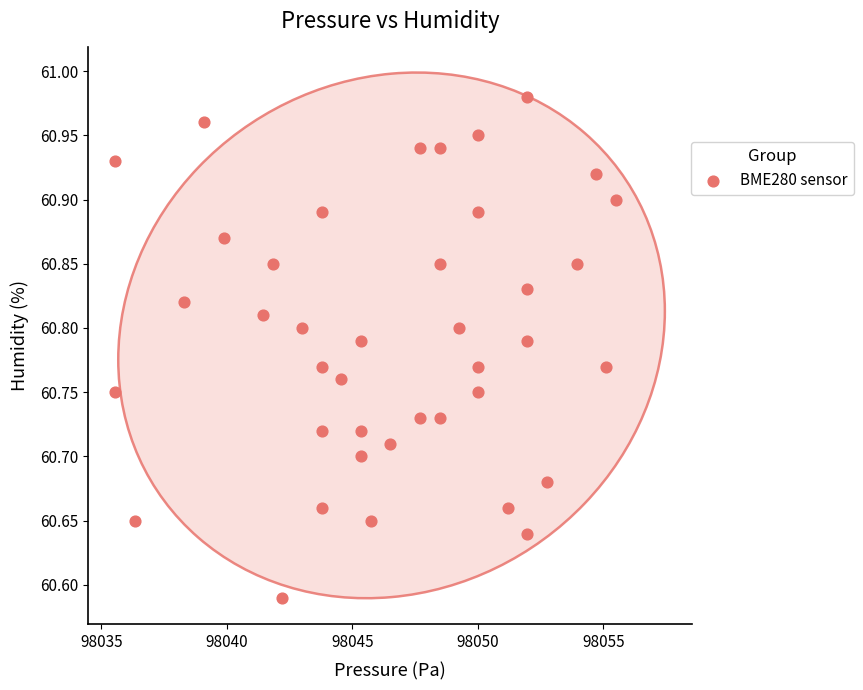

What is the range of Y values (max minus min)?

0.4